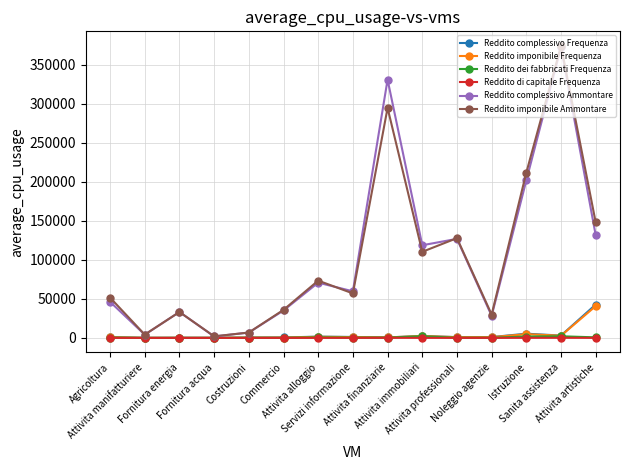

What is the difference between the highest and lowest values at Sanita assistenza?

374231